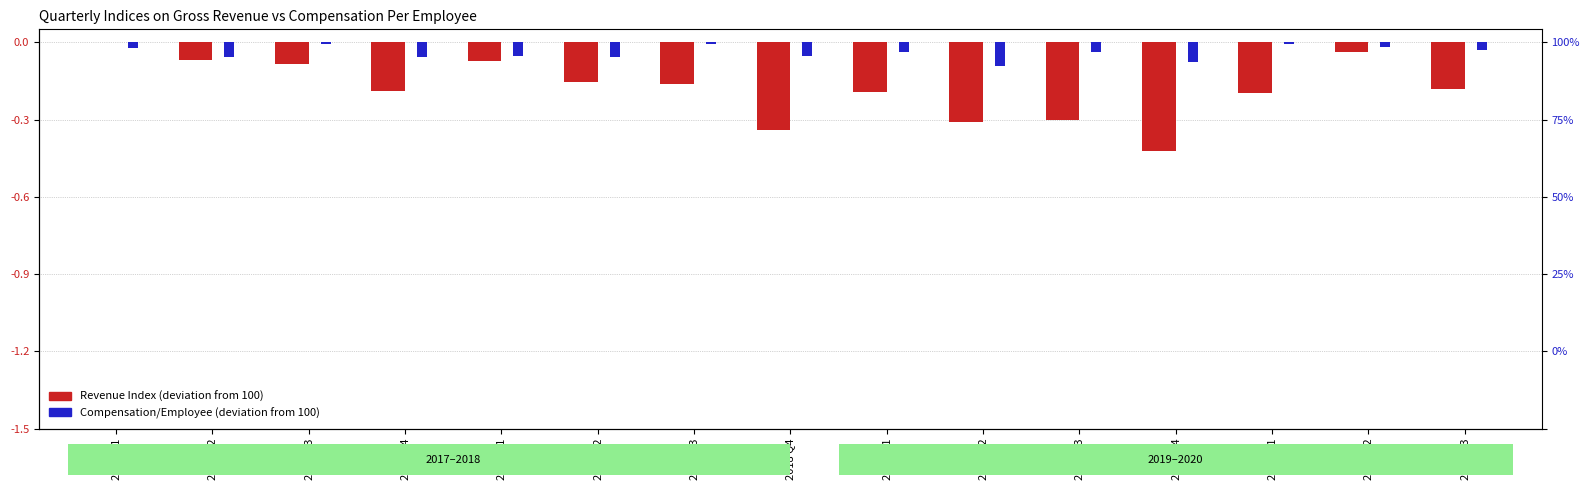

Which has a higher value, 2020 Q3 or 2020 Q1?

2020 Q3